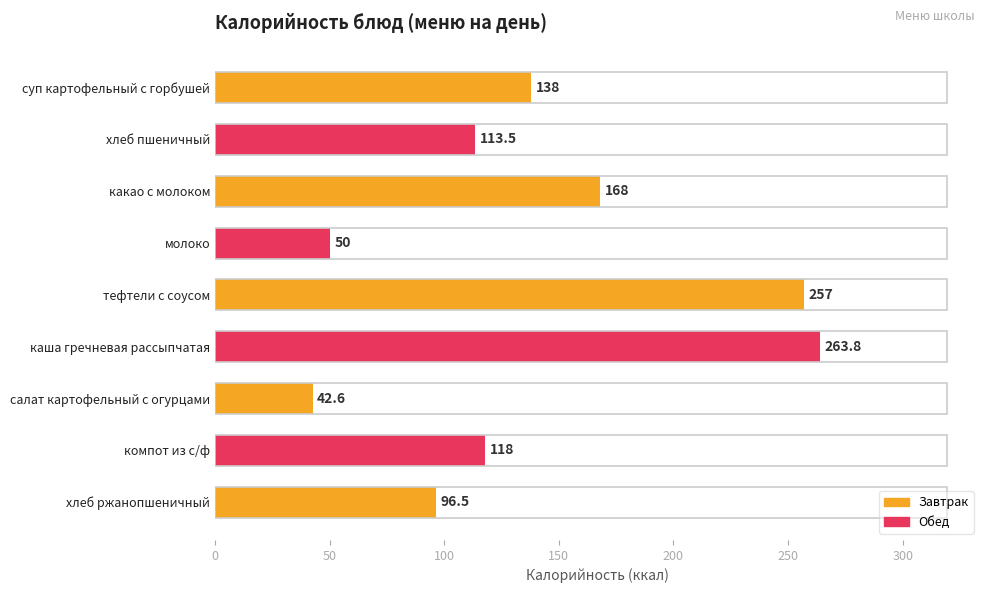

Reading top to bottom, extract all data points from this chart.

суп картофельный с горбушей=138.0	хлеб пшеничный=113.5	какао с молоком=168.0	молоко=50.0	тефтели с соусом=257.0	каша гречневая рассыпчатая=263.8	салат картофельный с огурцами=42.6	компот из с/ф=118.0	хлеб ржанопшеничный=96.5